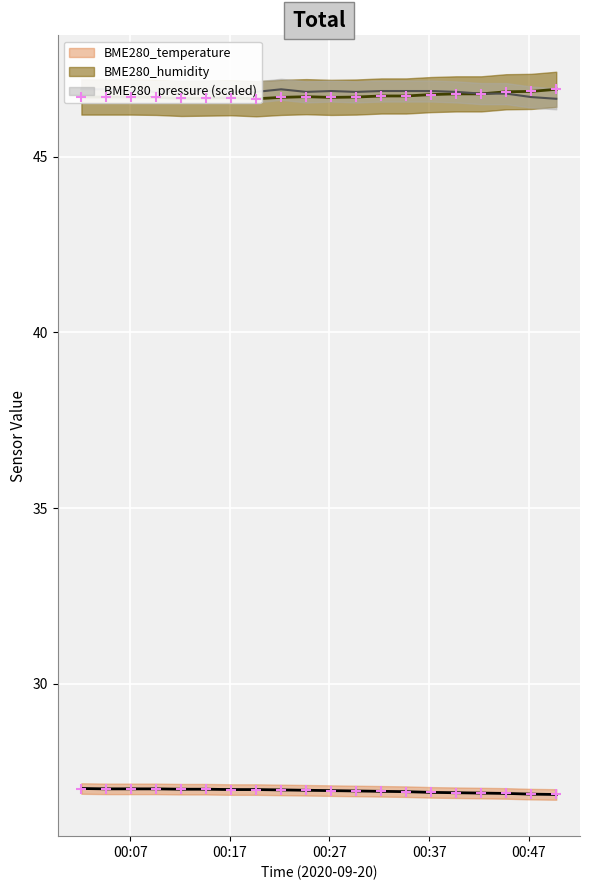

Which series has the largest total across all categories?

BME280_pressure